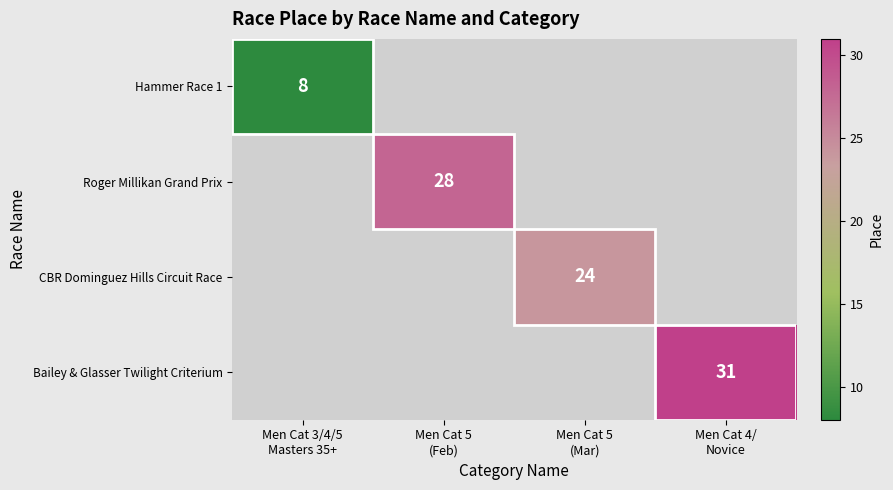

How many data points does each series have?

4